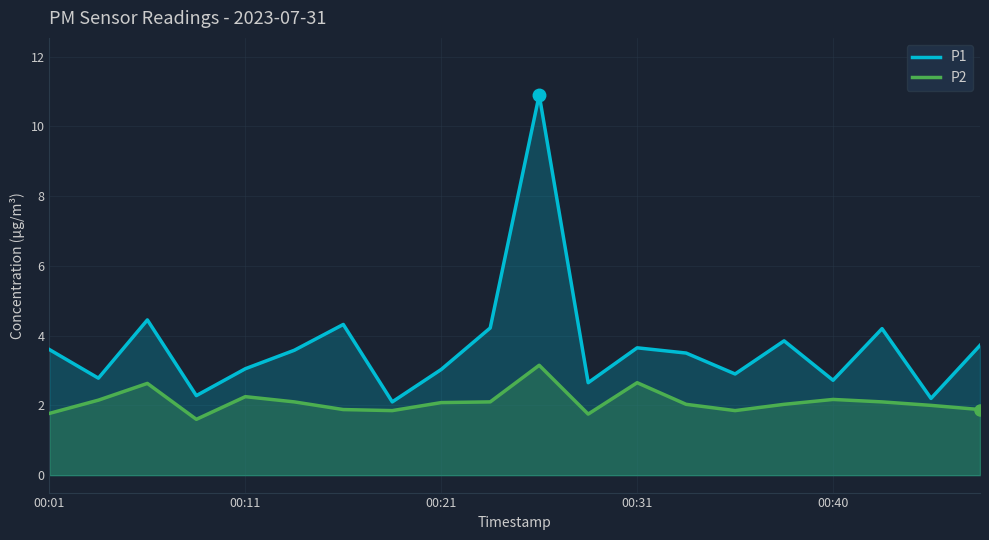

Which series has the largest total across all categories?

P1